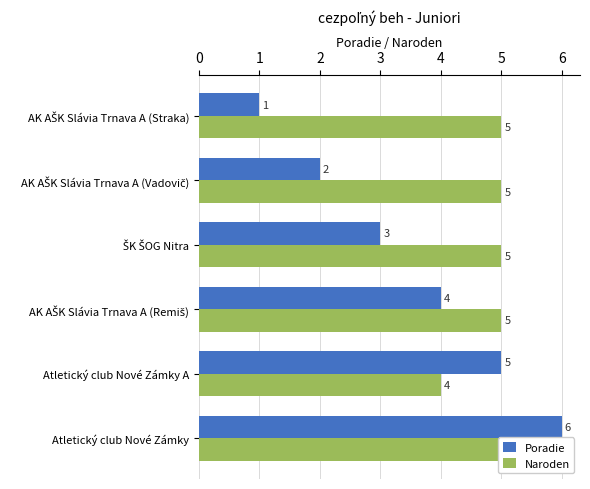

What is the sum of all Naroden values?

29